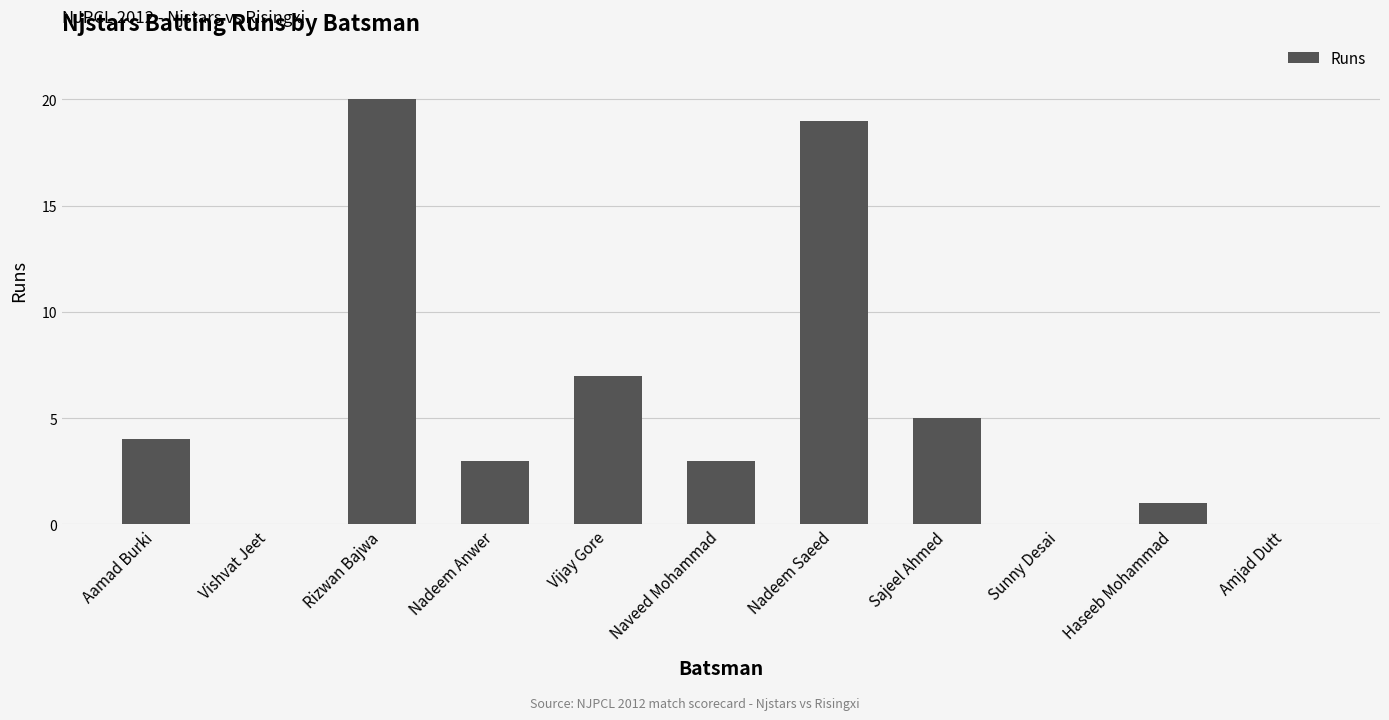

How many distinct data groups are displayed?

1